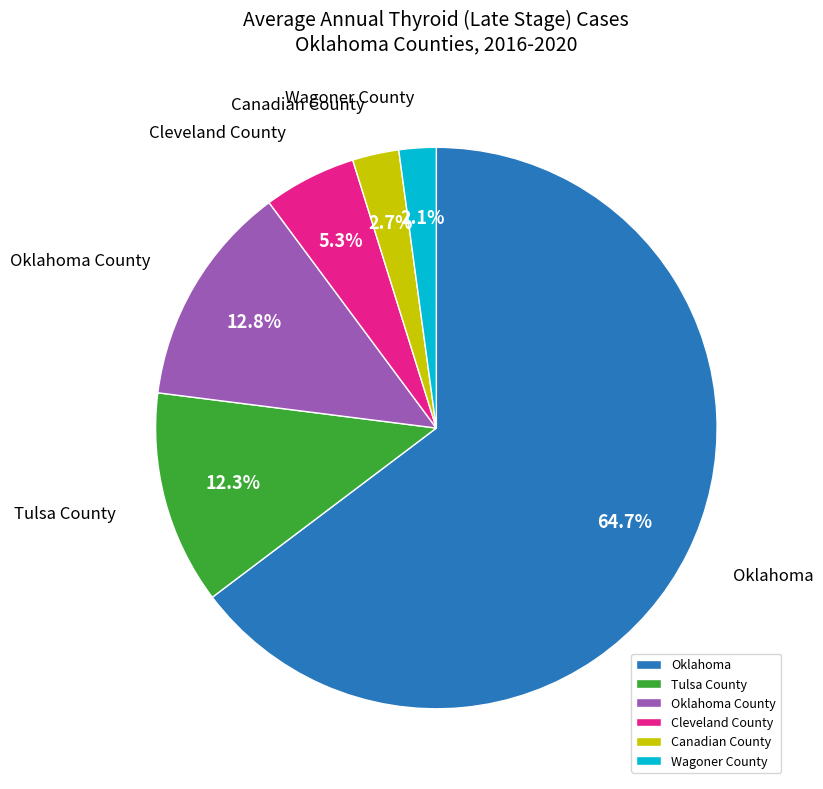

How many segments does this pie chart have?

6